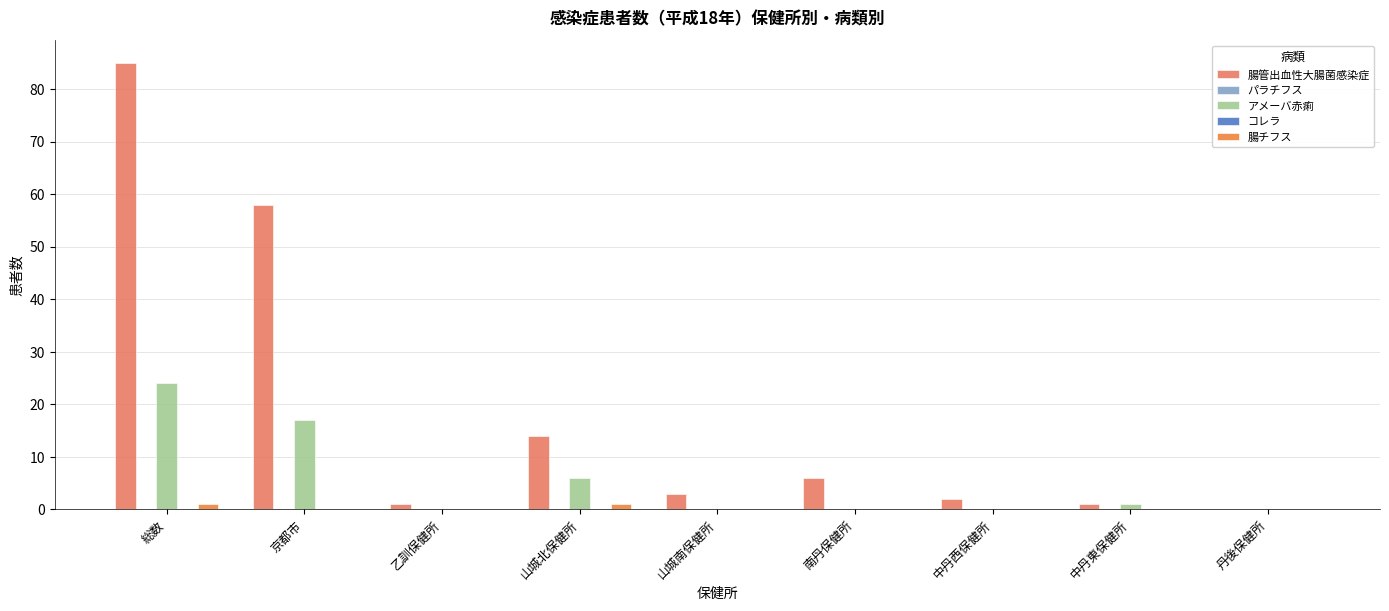

What is the difference between the highest and lowest values at 山城北保健所?

14